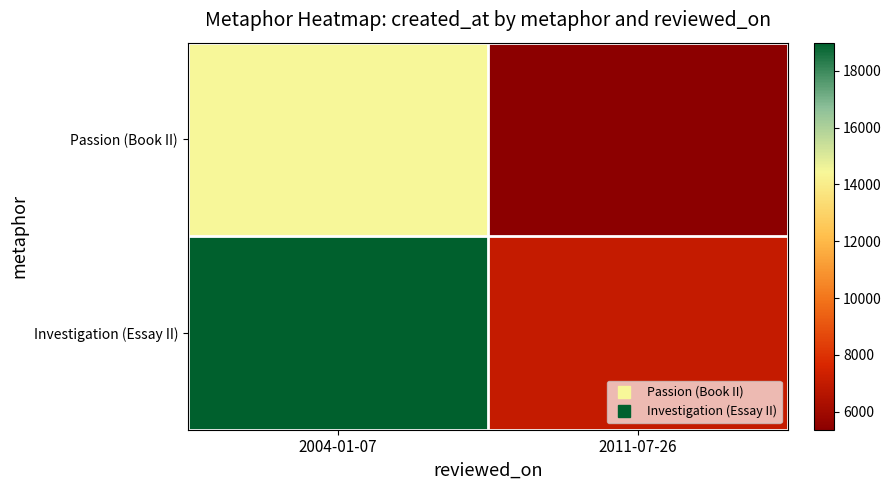

List the series in order of their peak value, highest first.

Investigation (Essay II), Passion (Book II)